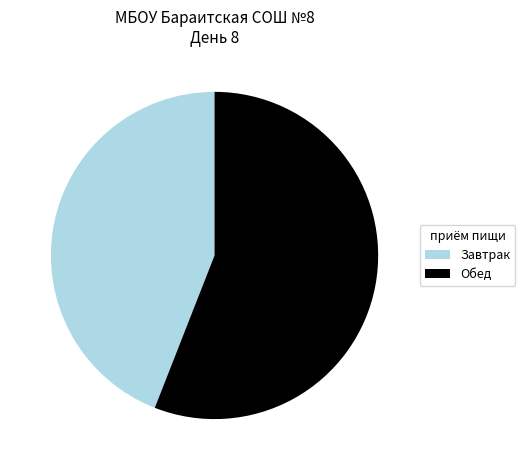

Is there any slice that represents more than half of the pie?

Yes